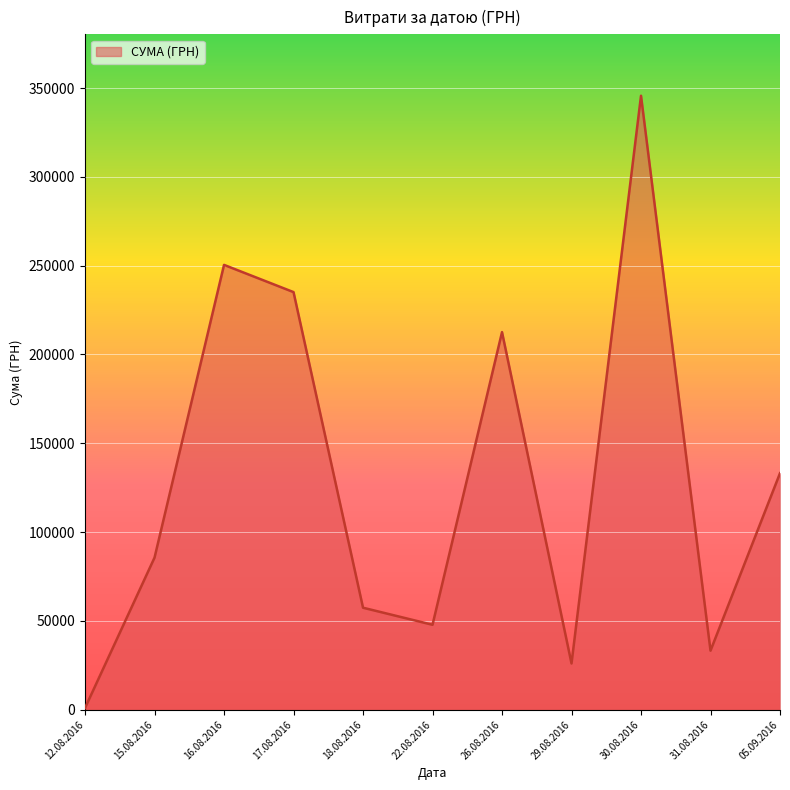

Which has a higher value, 05.09.2016 or 15.08.2016?

05.09.2016